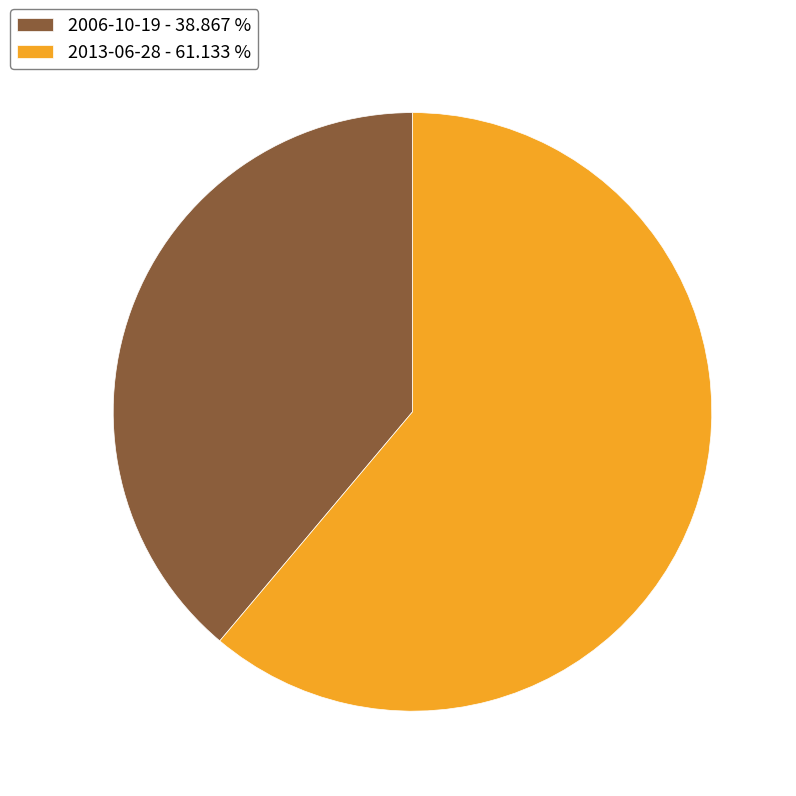

Which has a higher value, 2013-06-28 - 61.133 % or 2006-10-19 - 38.867 %?

2013-06-28 - 61.133 %